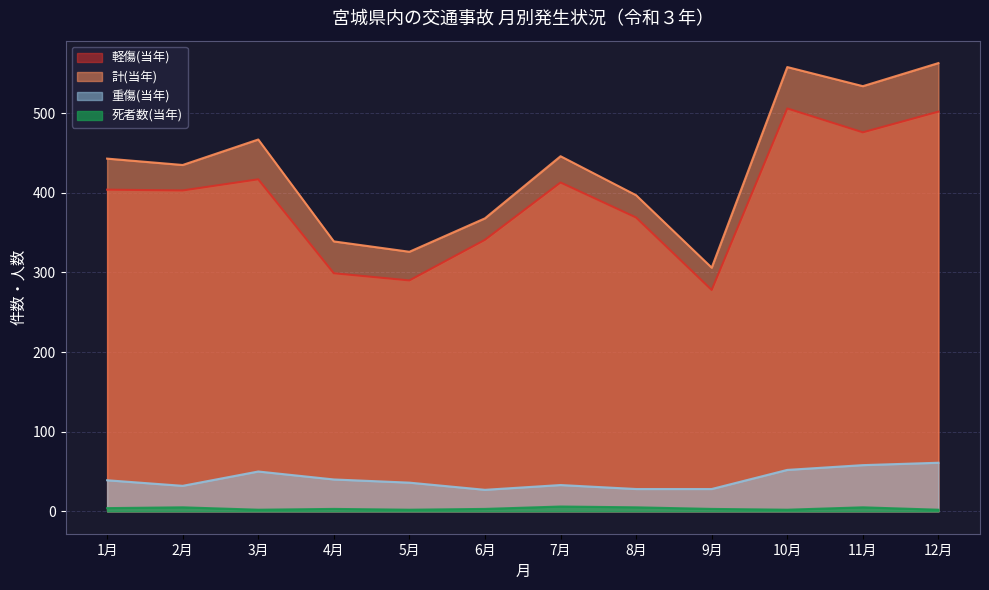

What is the difference between the 計(当年) values at 7月 and 1月?

3